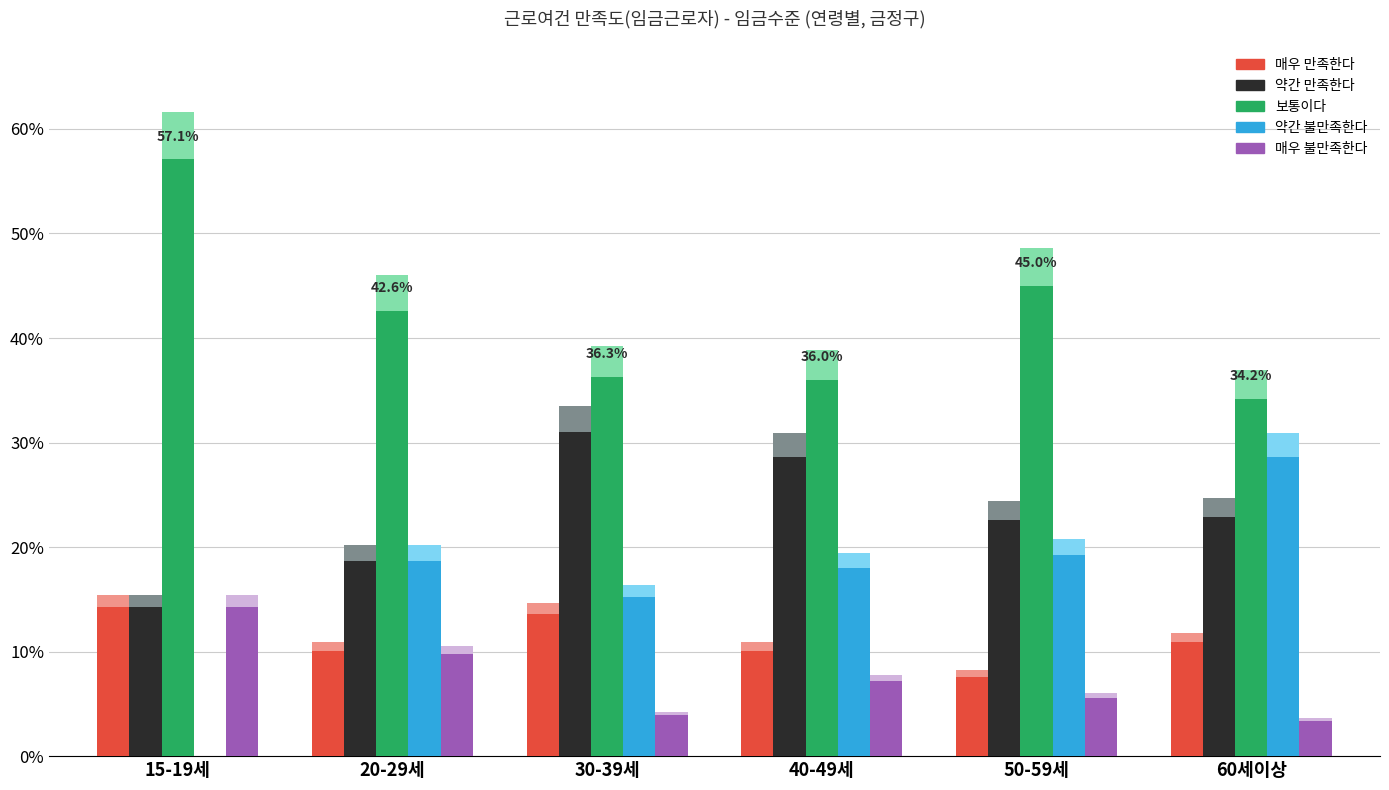

How many groups of bars are there?

6